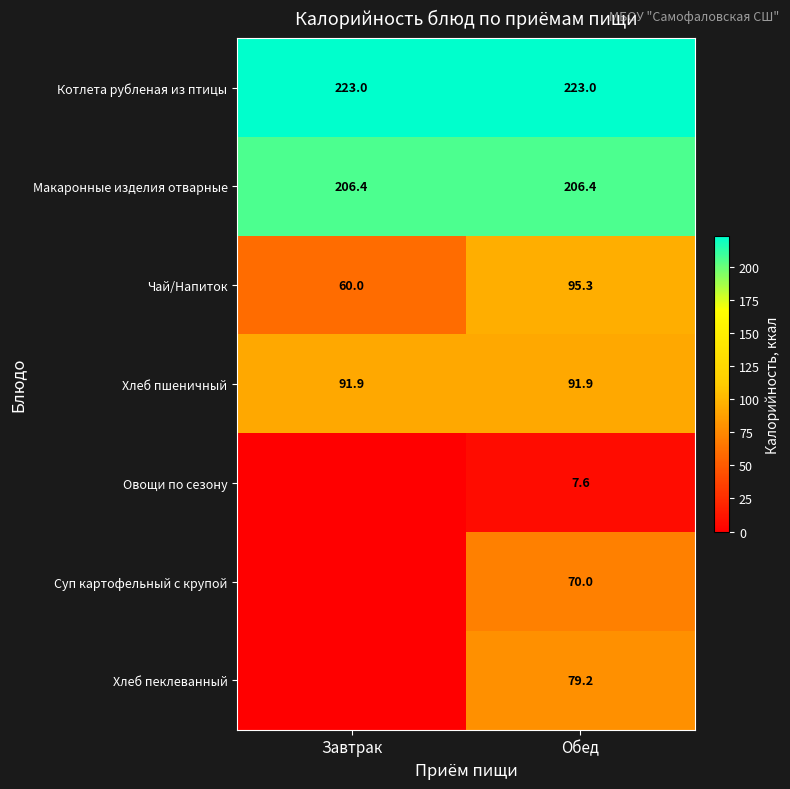

Is the value of Хлеб пеклеванный at Обед greater than the value of Хлеб пшеничный at Обед?

No